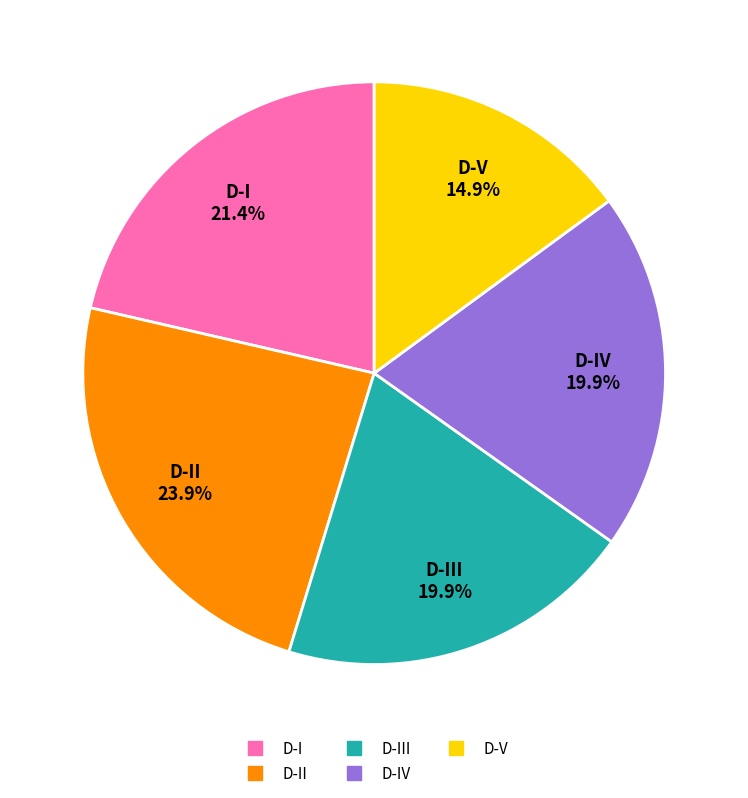

Does any single category account for the majority?

No